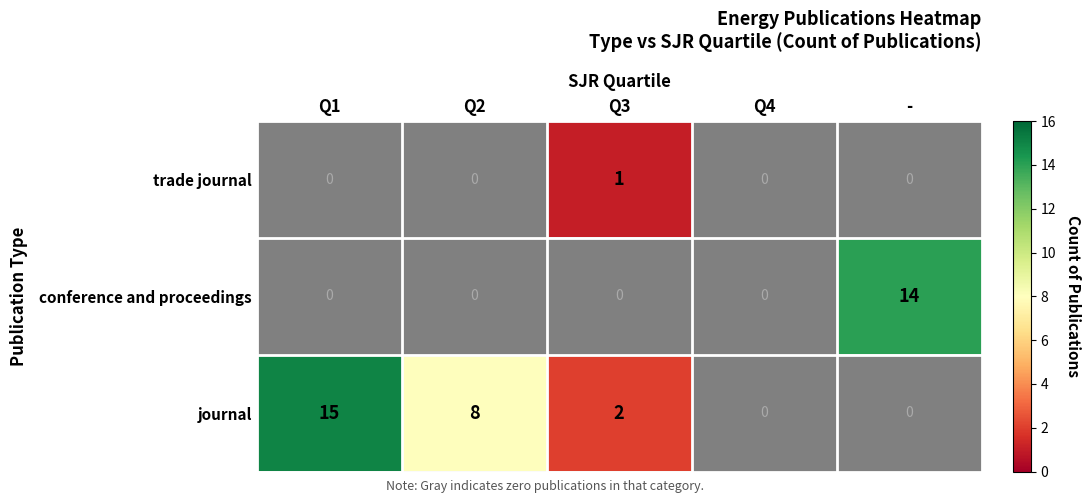

Is the value of journal at Q3 greater than the value of trade journal at Q3?

Yes